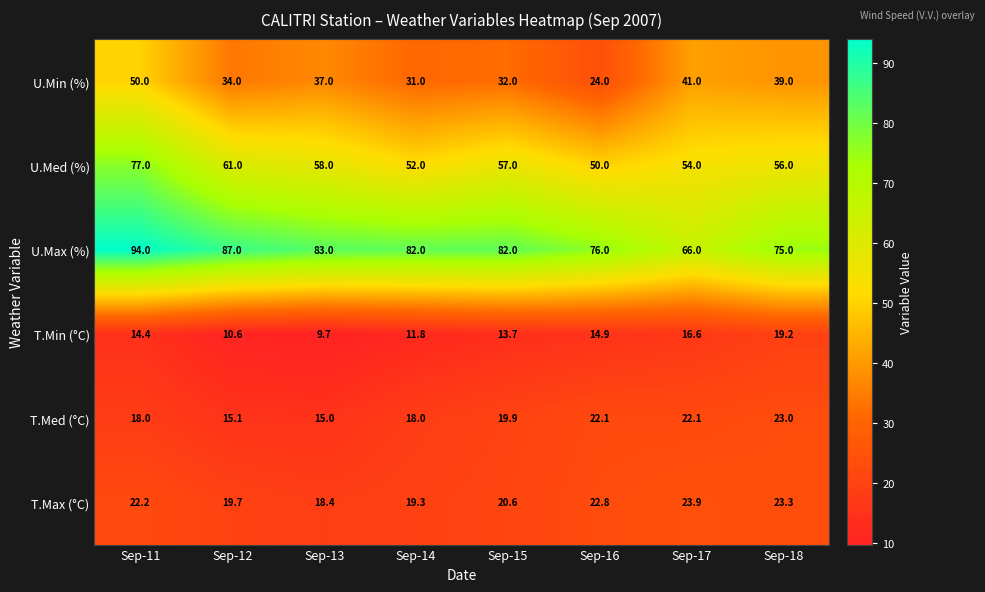

What is the total value across all series at Sep-17?

223.6